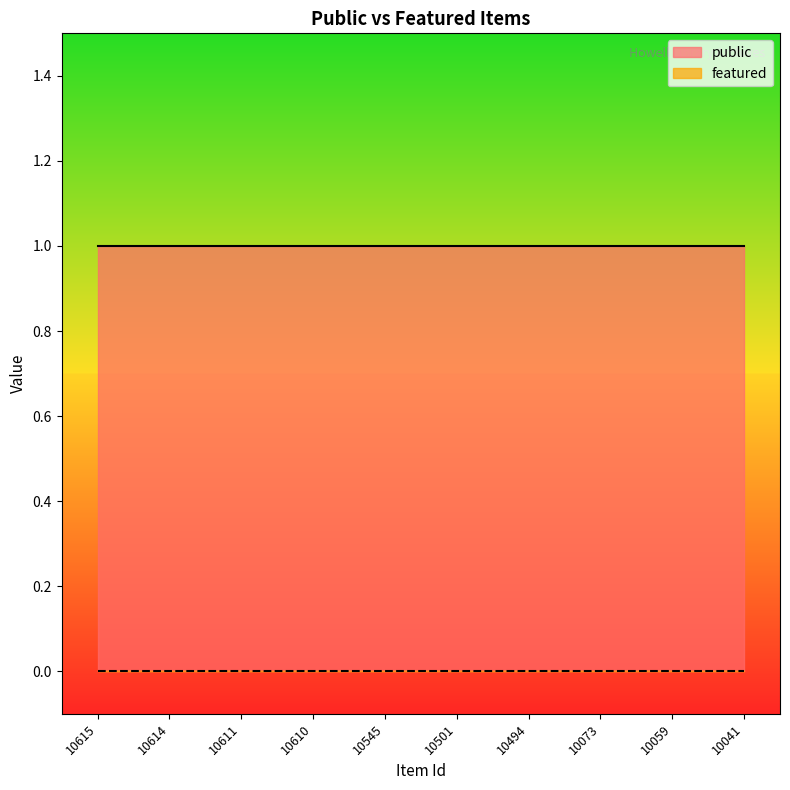

Is it true that public equals 0 at 10614?

False